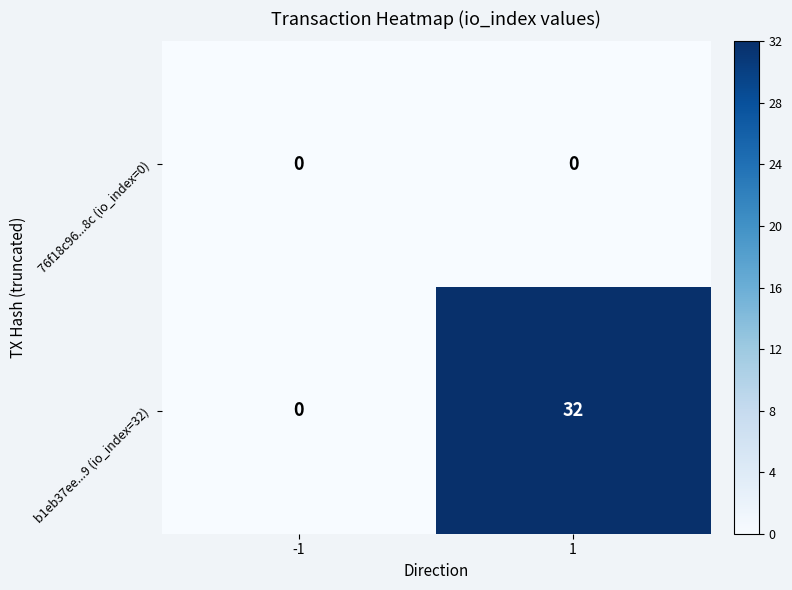

Which series has the largest range (max minus min)?

b1eb37ee...9 (io_index=32)